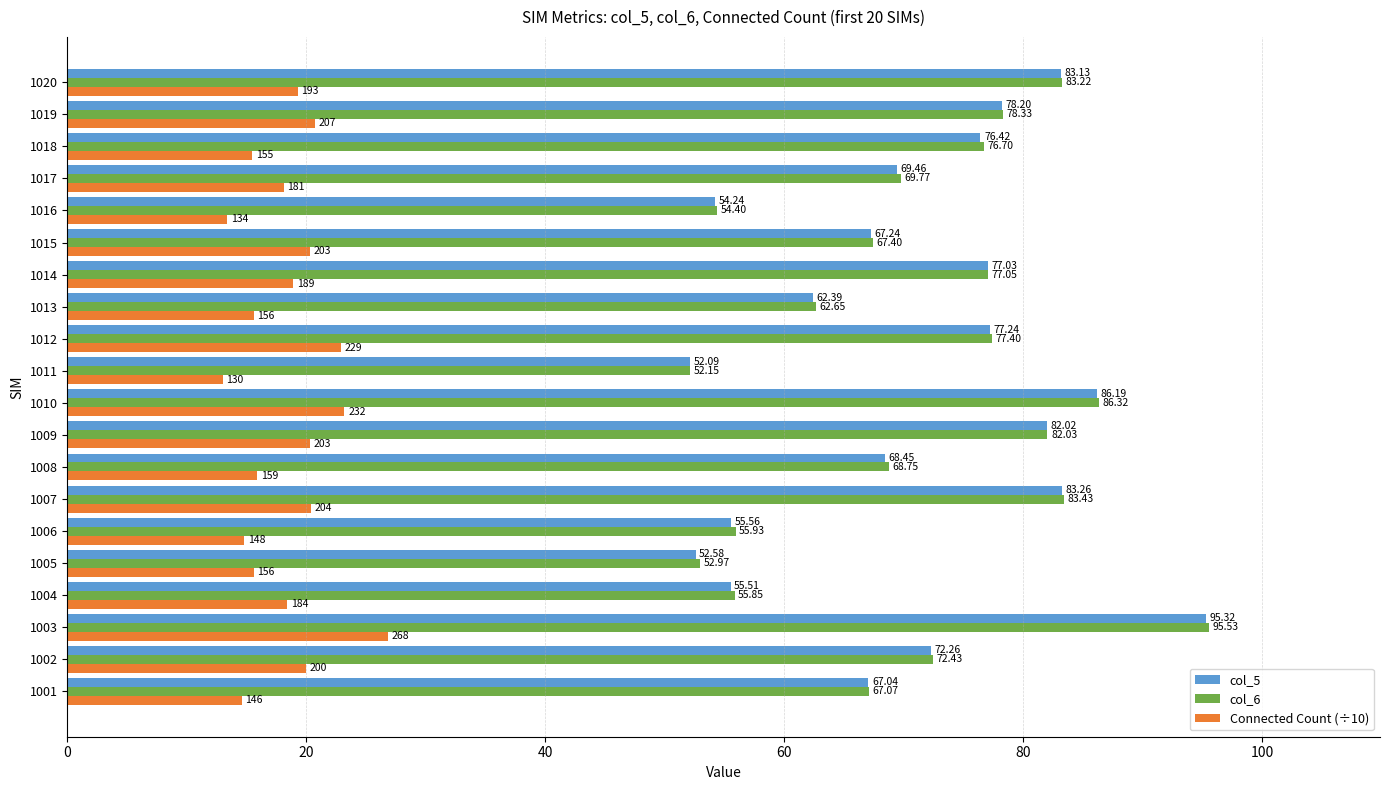

Which category has the lowest value across all series?

1011